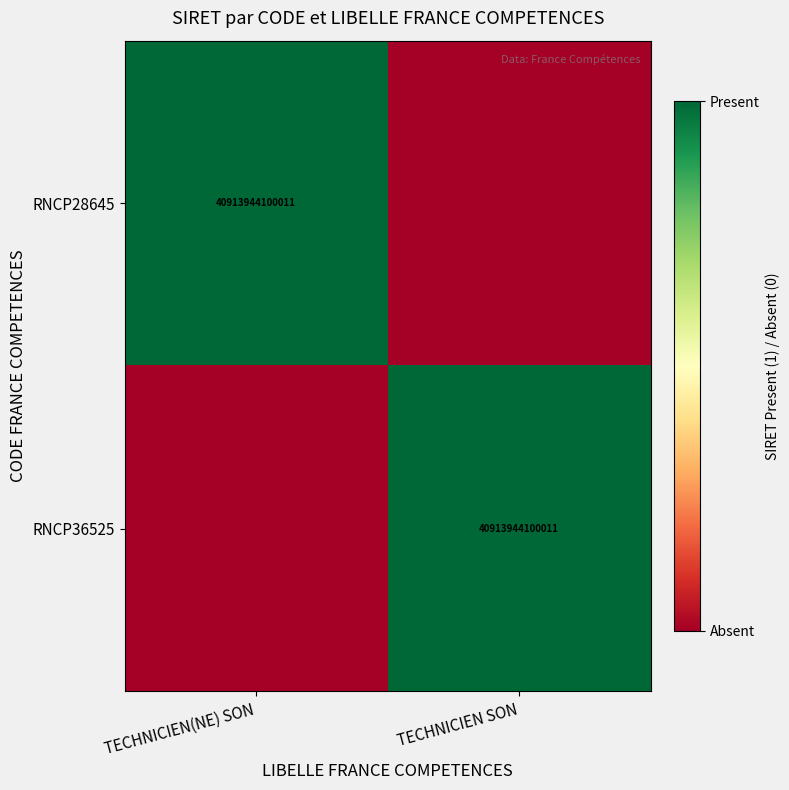

The RNCP36525 series shows 40913944100011 at TECHNICIEN SON. True or false?

True